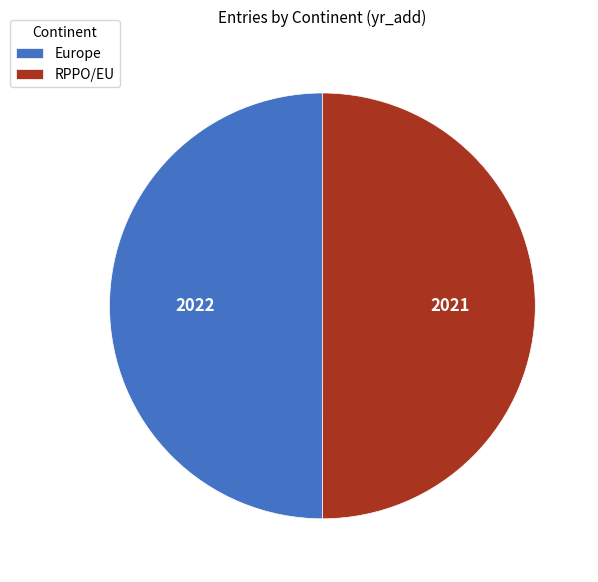

Approximately how many times larger is the value at Europe compared to RPPO/EU?

1.0